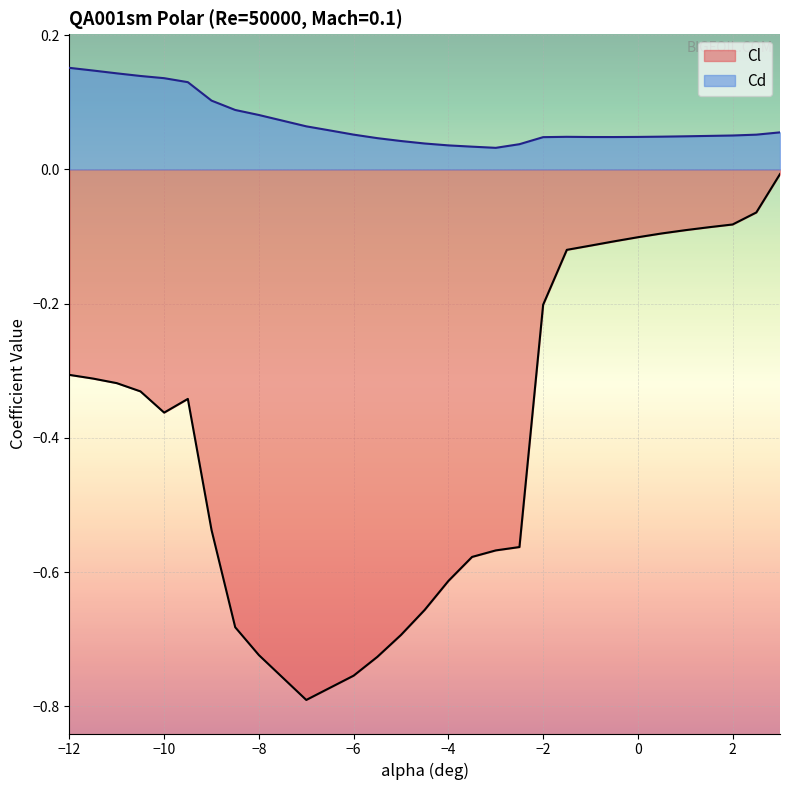

How many interior local peaks does the Cd series have?

1